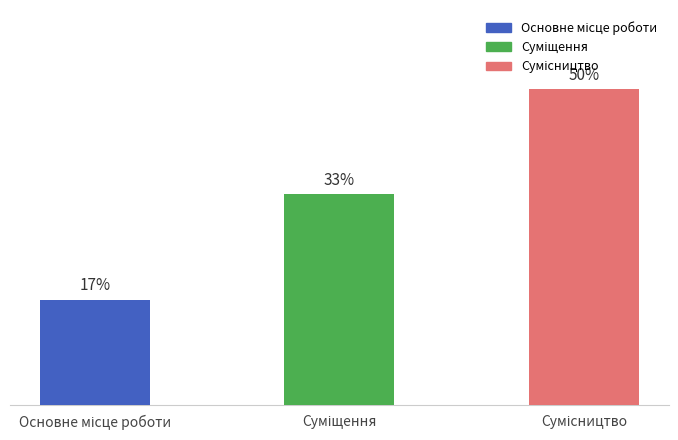

What is the label of the 3rd bar from the right?

Основне місце роботи